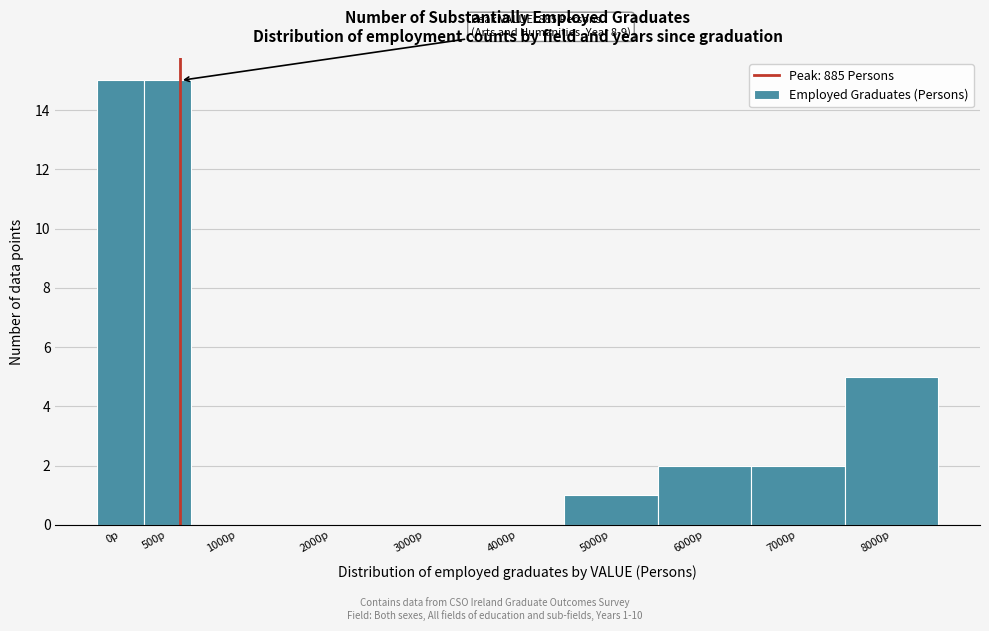

Reading right to left, what are all the values shown in this chart?

8000p=5	7000p=2	6000p=2	5000p=1	4000p=0	3000p=0	2000p=0	1000p=0	500p=15	0p=15